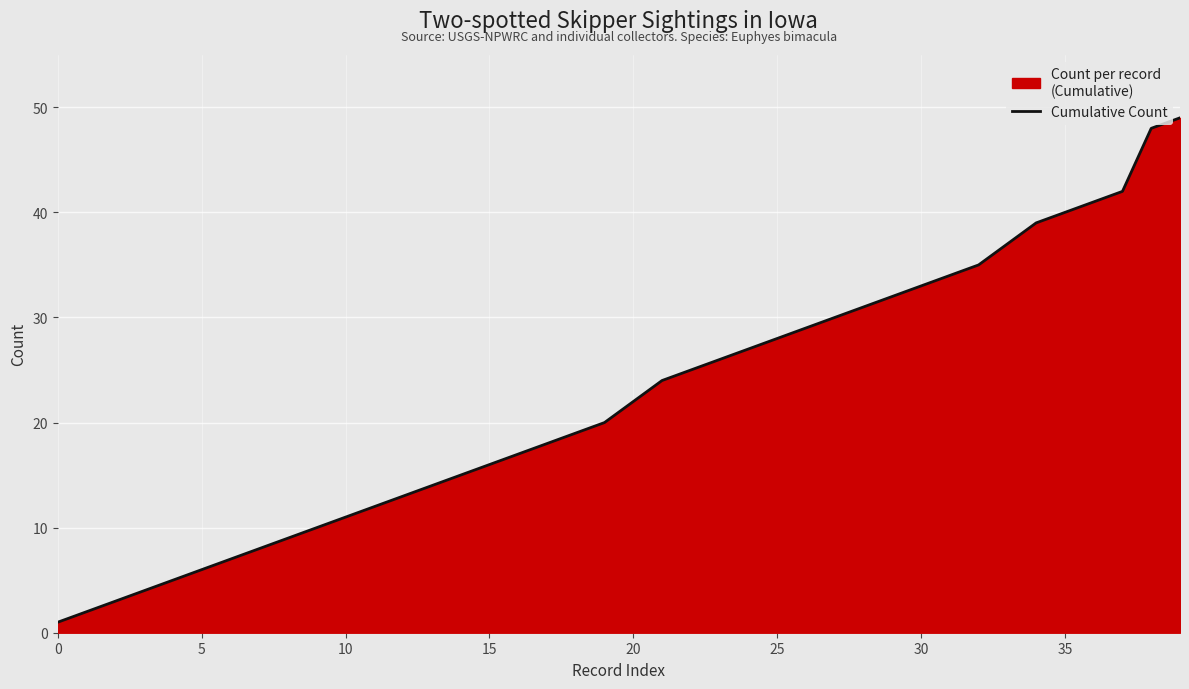

How many lines are shown in the chart?

1